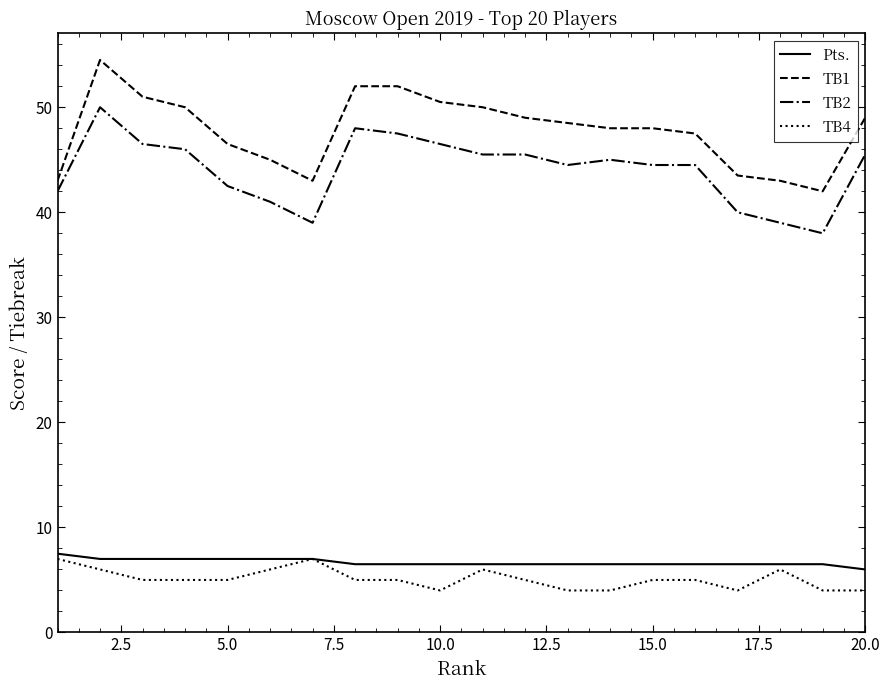

What is the minimum value for TB4?

4.0